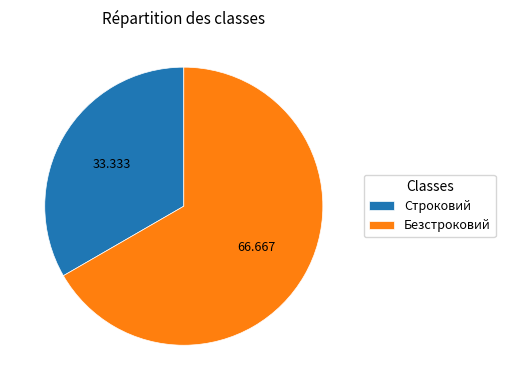

Do Строковий and Безстроковий together represent more than half of the pie?

Yes